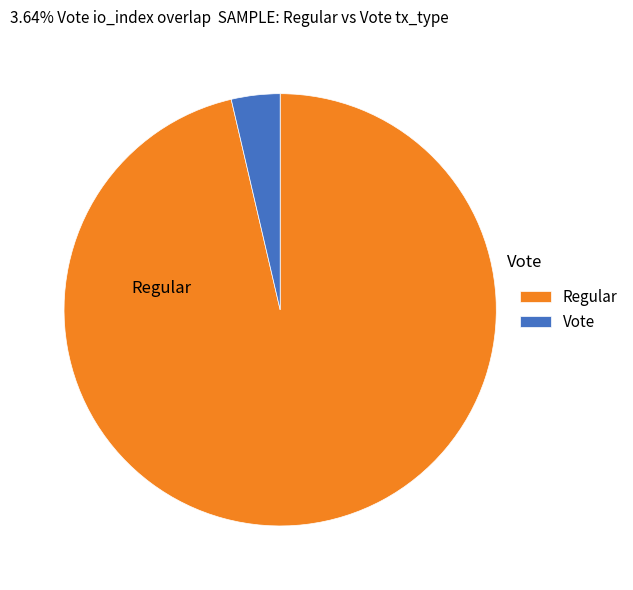

Which category accounts for the majority?

Regular